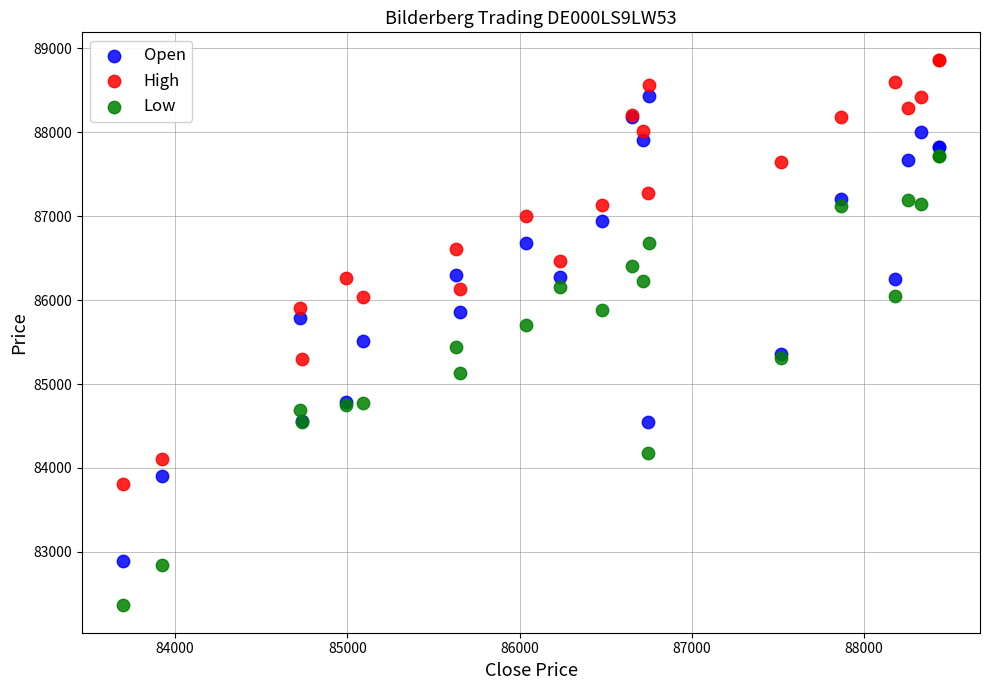

Which series reaches the minimum Y coordinate?

Low